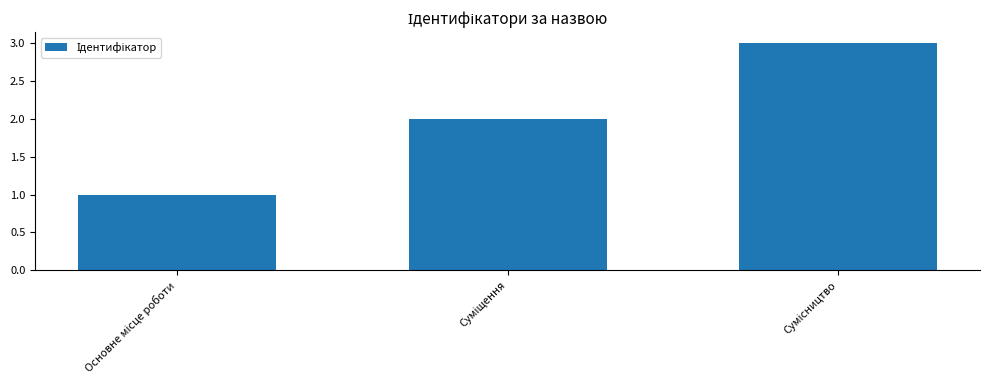

How many values are below 2?

1